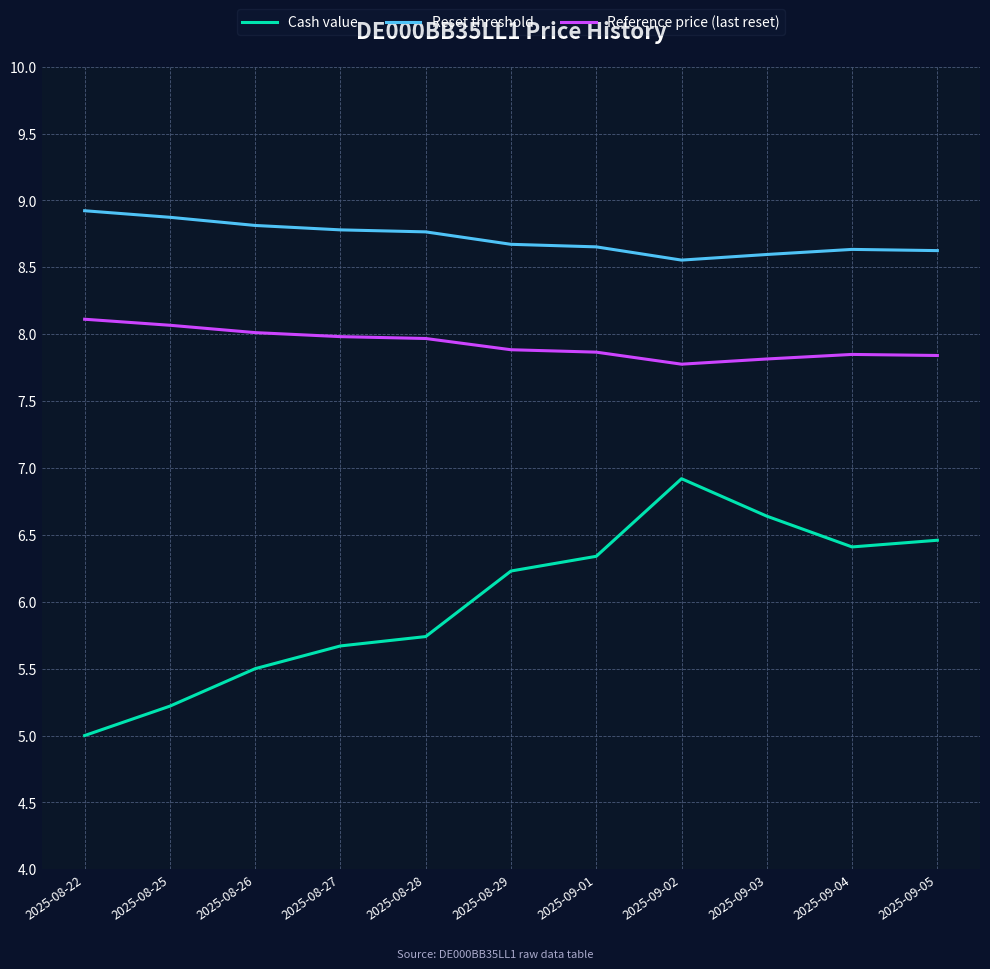

What is the total value across all series at 2025-08-25?

22.2